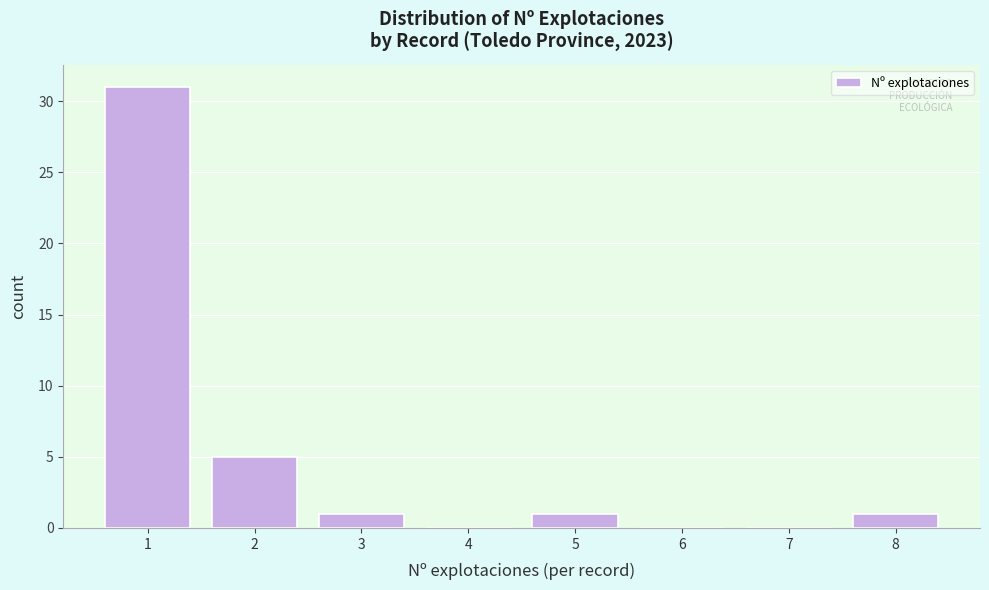

Over which range of the x-axis is the bar tallest?

0.5 to 1.5